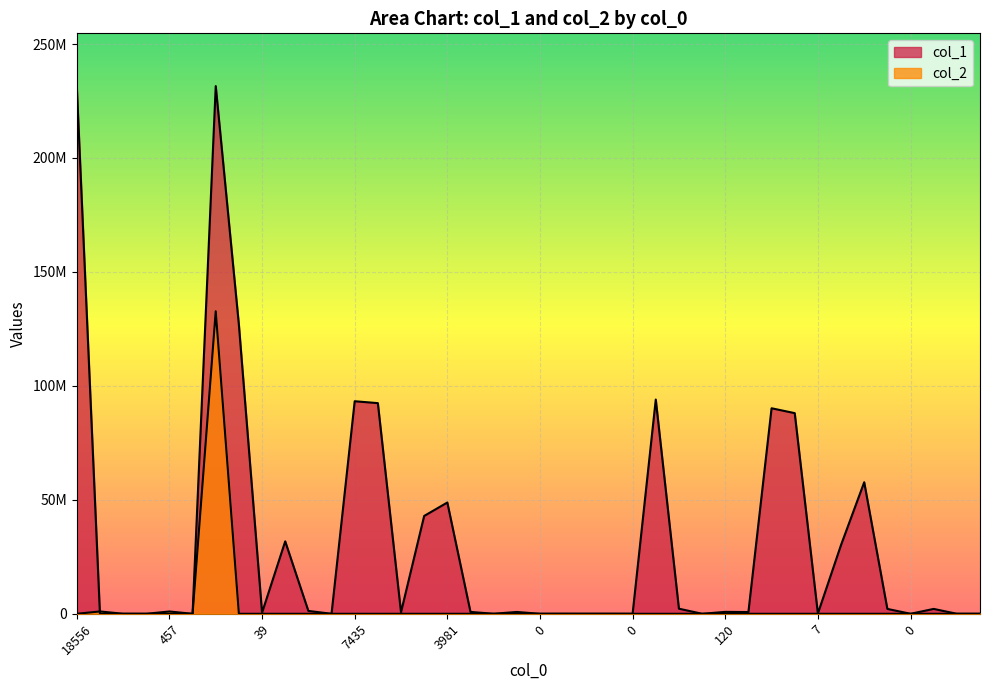

Which category has the highest value across all series?

18556